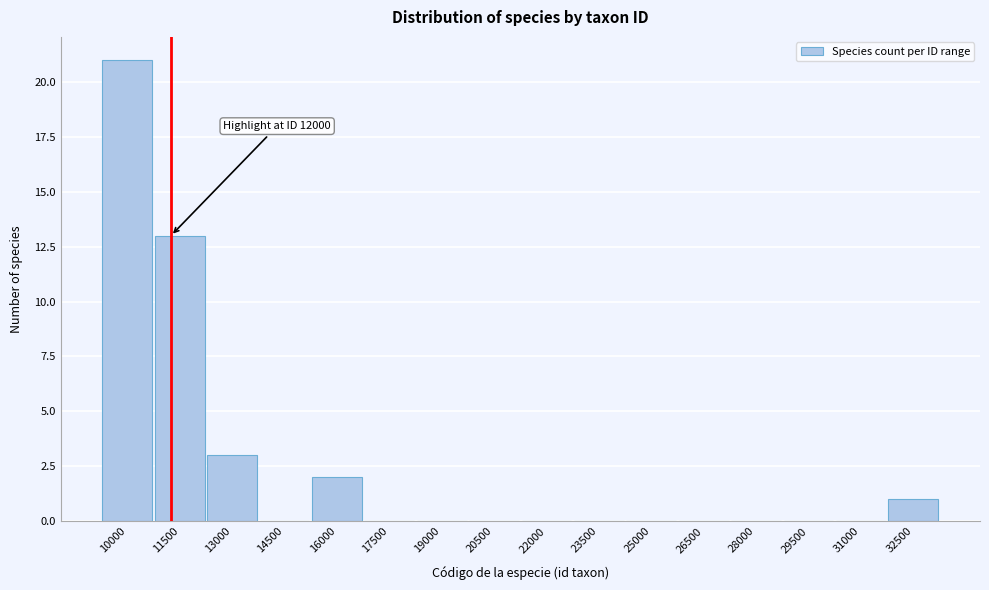

Reading left to right, what are all the values shown in this chart?

10000=21	11500=13	13000=3	14500=0	16000=2	17500=0	19000=0	20500=0	22000=0	23500=0	25000=0	26500=0	28000=0	29500=0	31000=0	32500=1